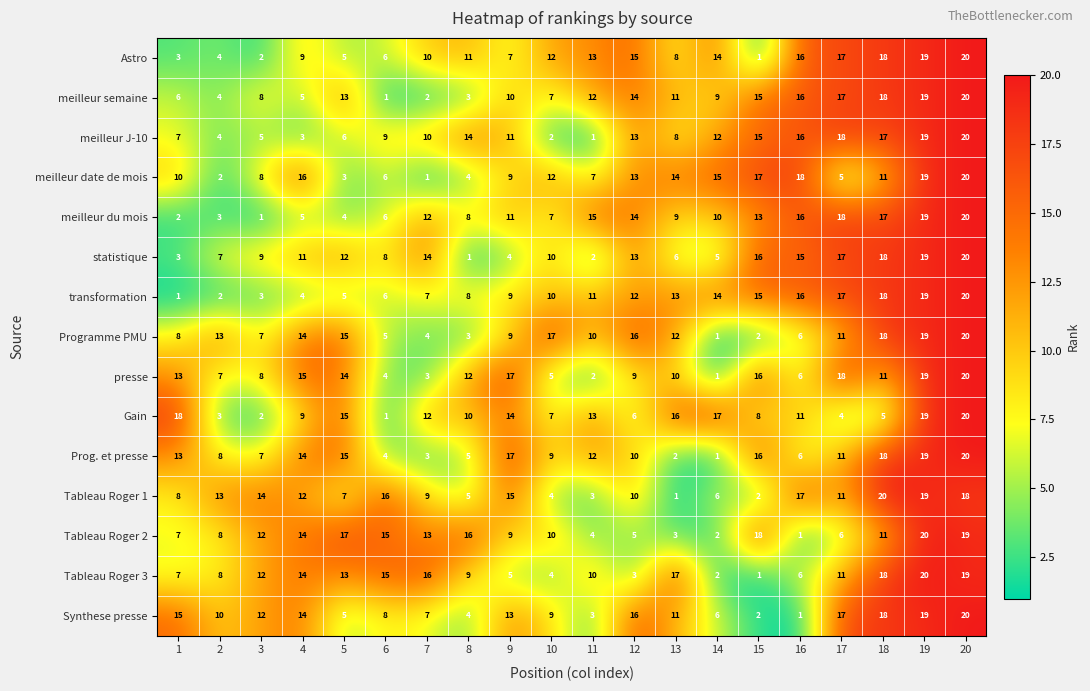

What is the total value across all series at 4?

159